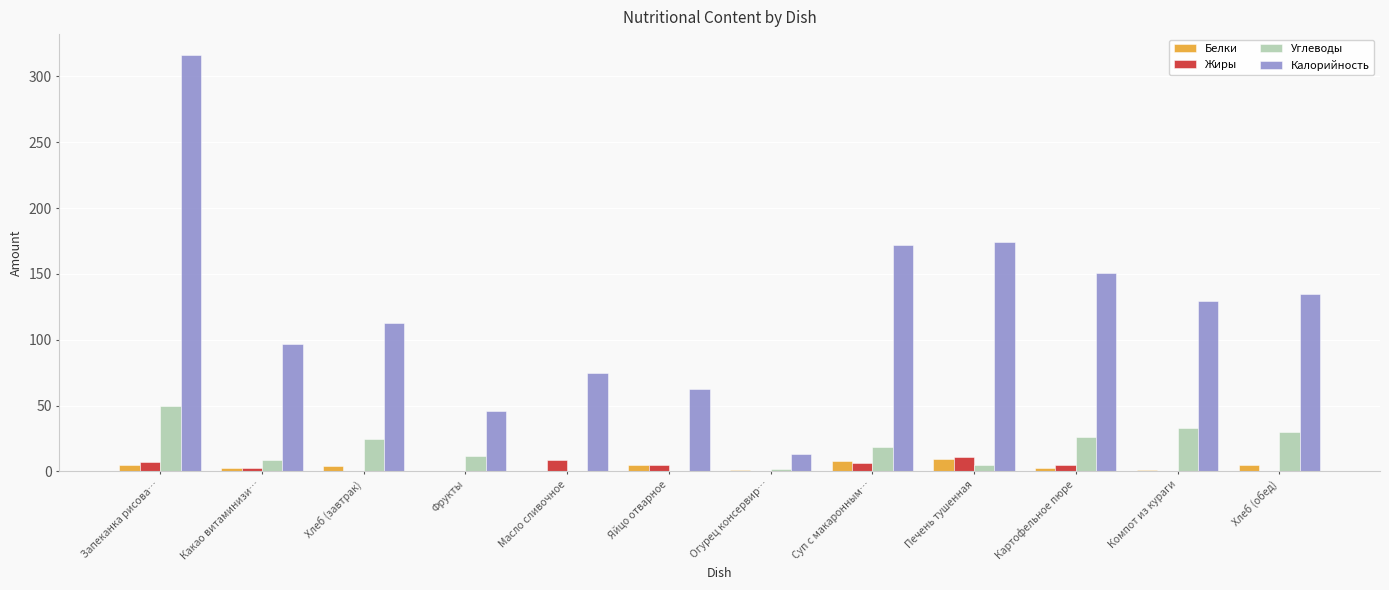

The value of Жиры at Суп с макаронным… is 6.3. True or false?

True